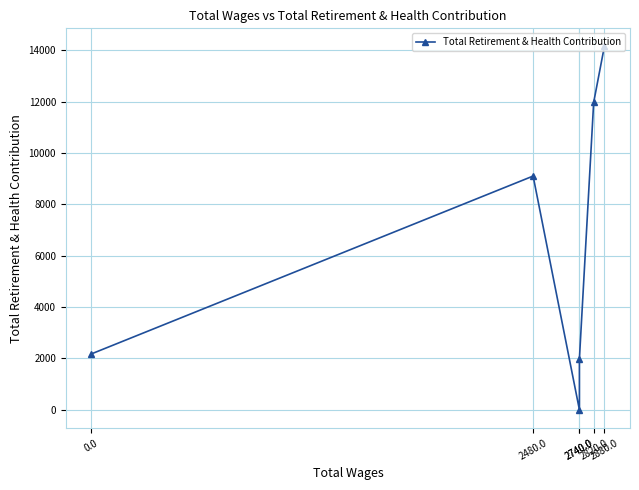

List the labels in order of value, smallest first.

2740.0, 2740.0, 0.0, 2480.0, 2820.0, 2880.0